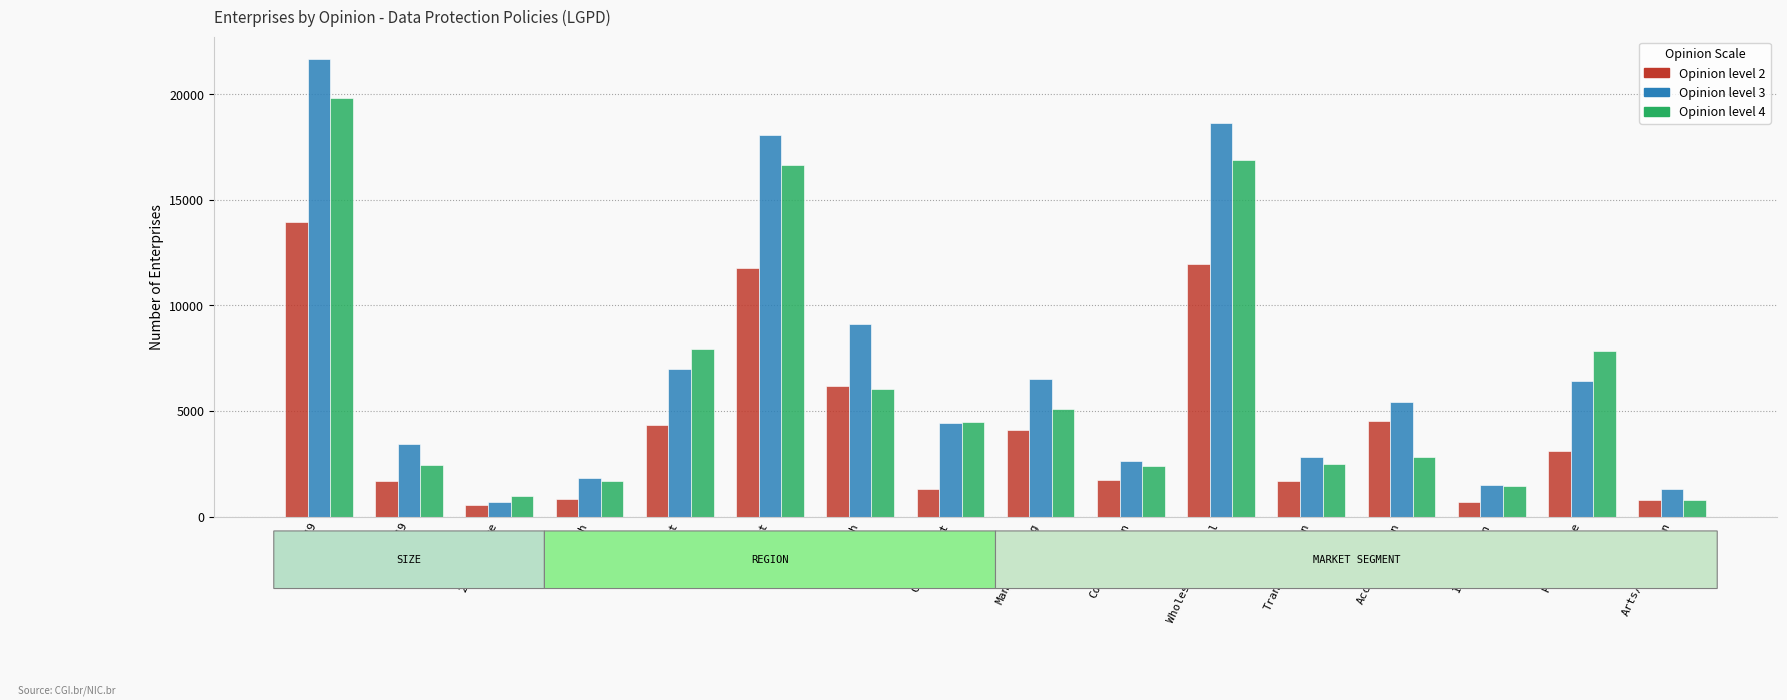

At which category is the sum across all series the highest?

10 to 49